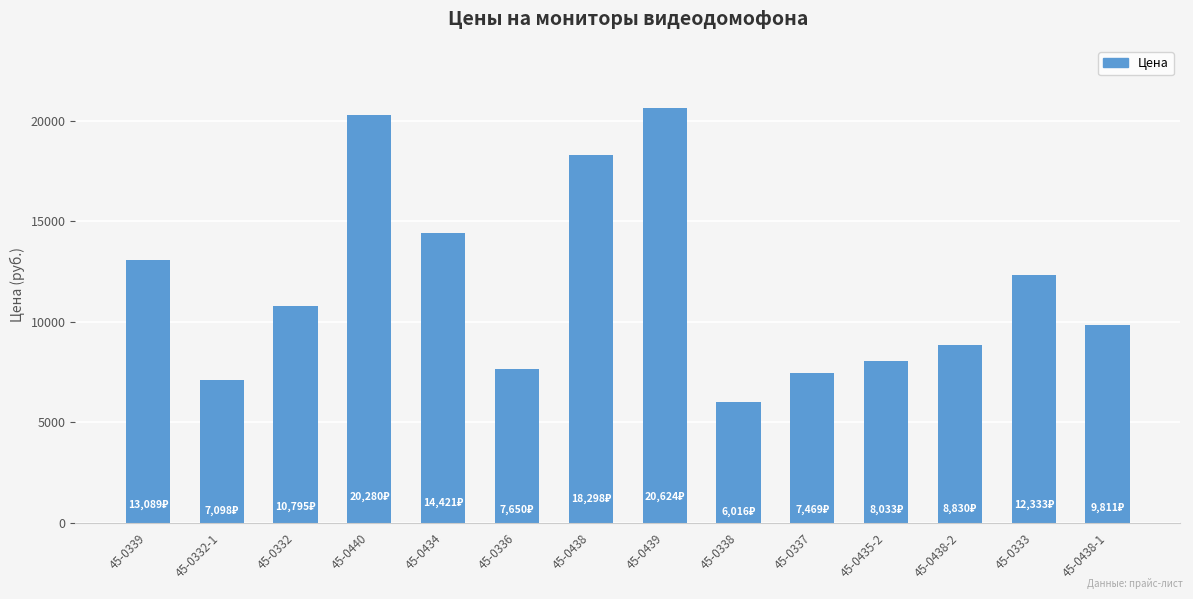

What is the value of the 5th bar from the left?

14421.2